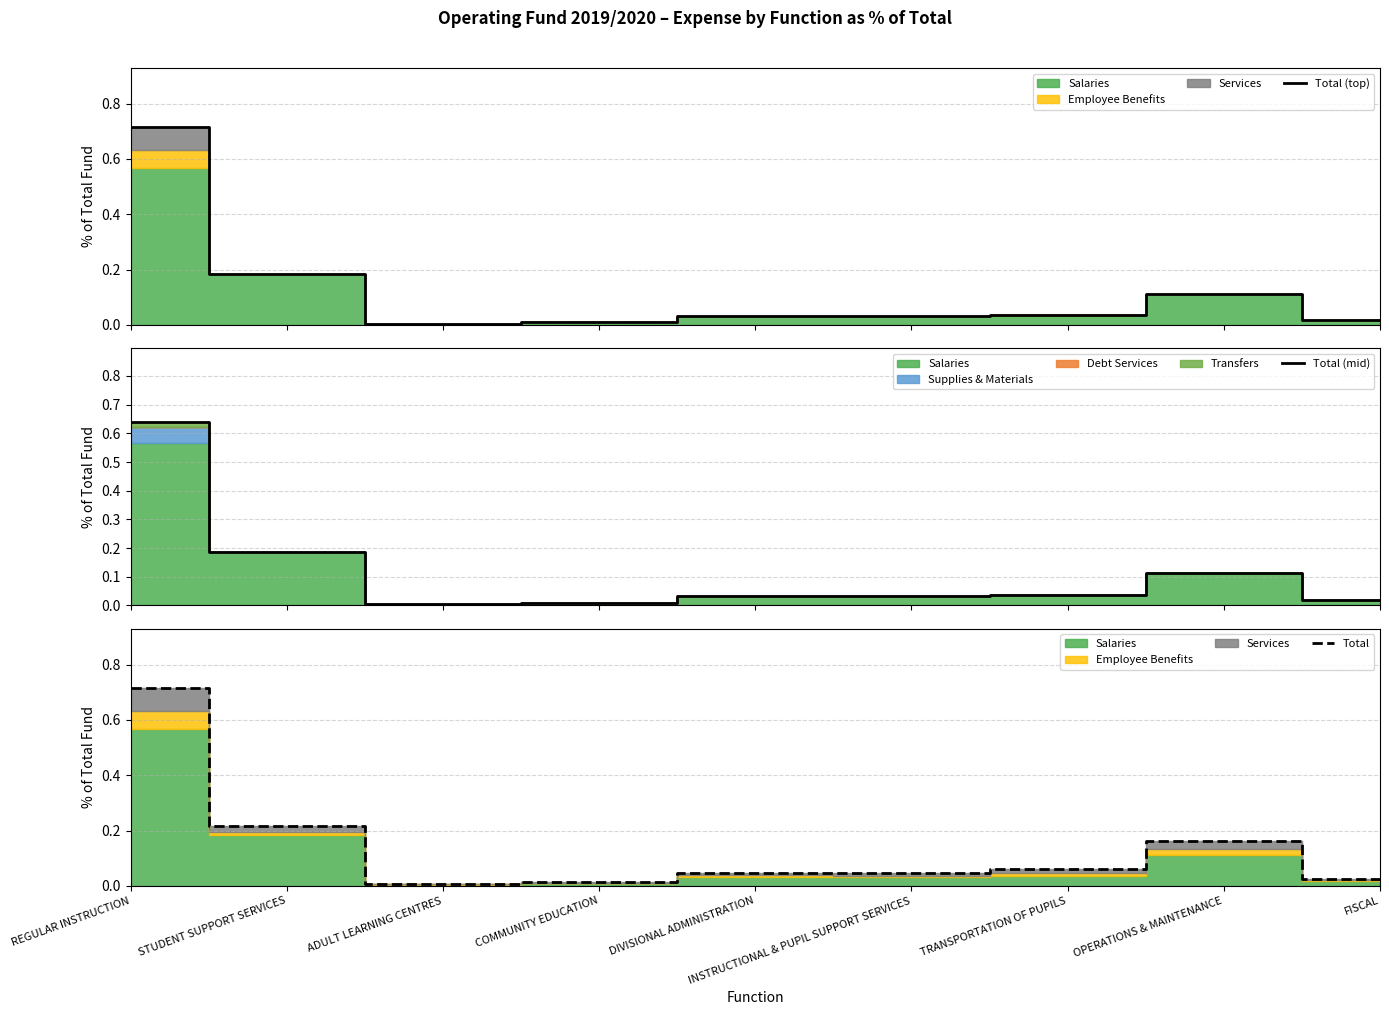

Reading left to right, extract all data points from this chart.

Total (top): 0.7	0.2	0.0	0.0	0.0	0.0	0.0	0.1	0.0
Total (mid): 0.6	0.2	0.0	0.0	0.0	0.0	0.0	0.1	0.0
Total: 0.7	0.2	0.0	0.0	0.0	0.0	0.1	0.2	0.0